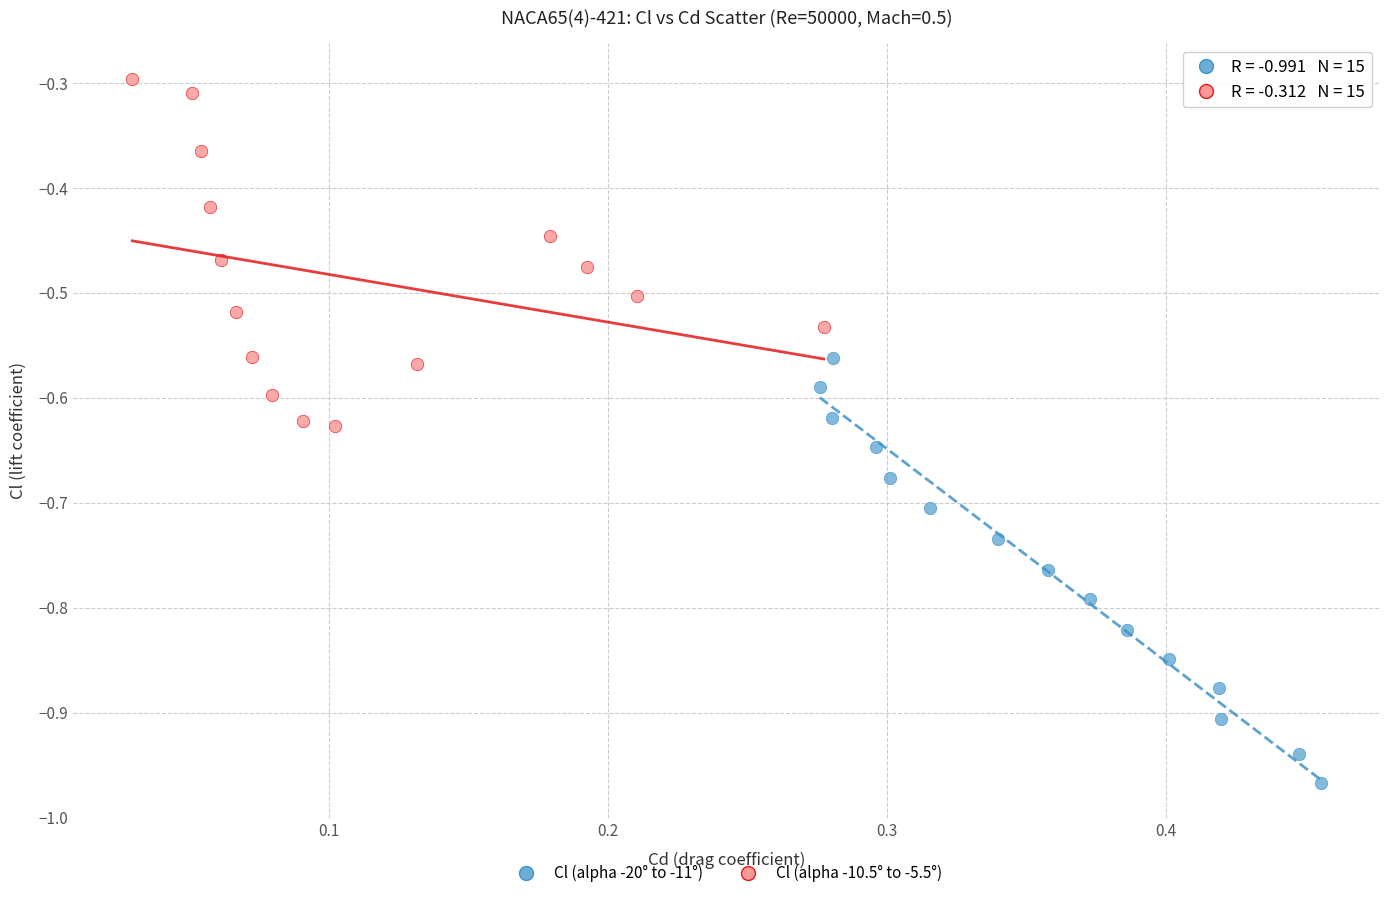

Which series contains the lowest Y value?

Cl (alpha -20° to -11°)